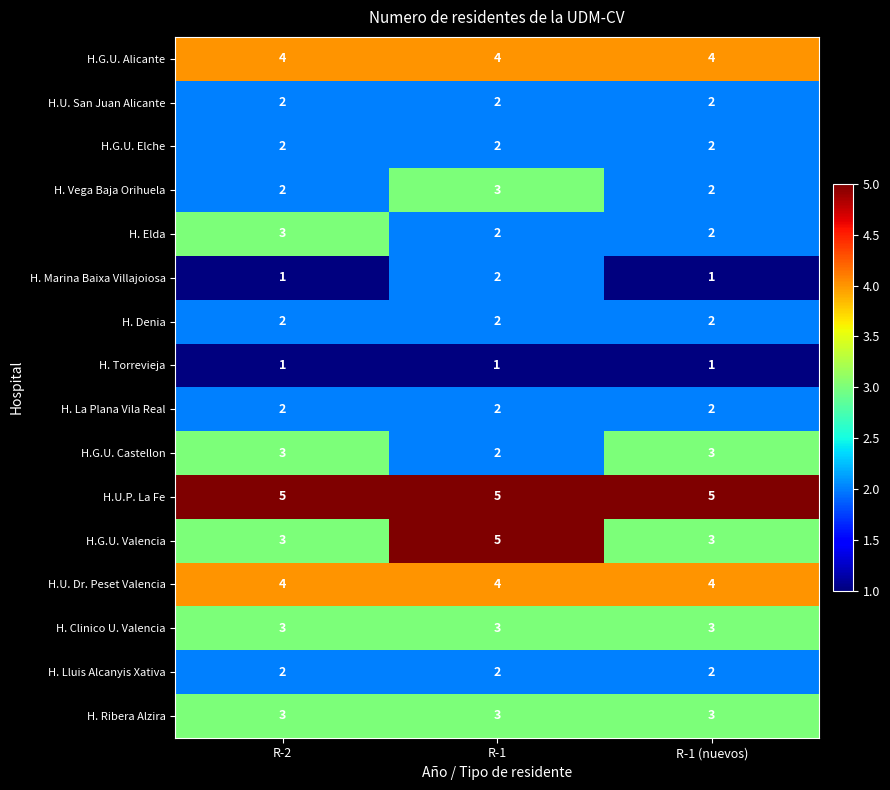

Read the H.G.U. Valencia value at R-1.

5